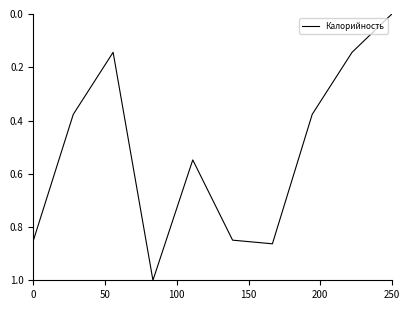

How many lines are shown in the chart?

1